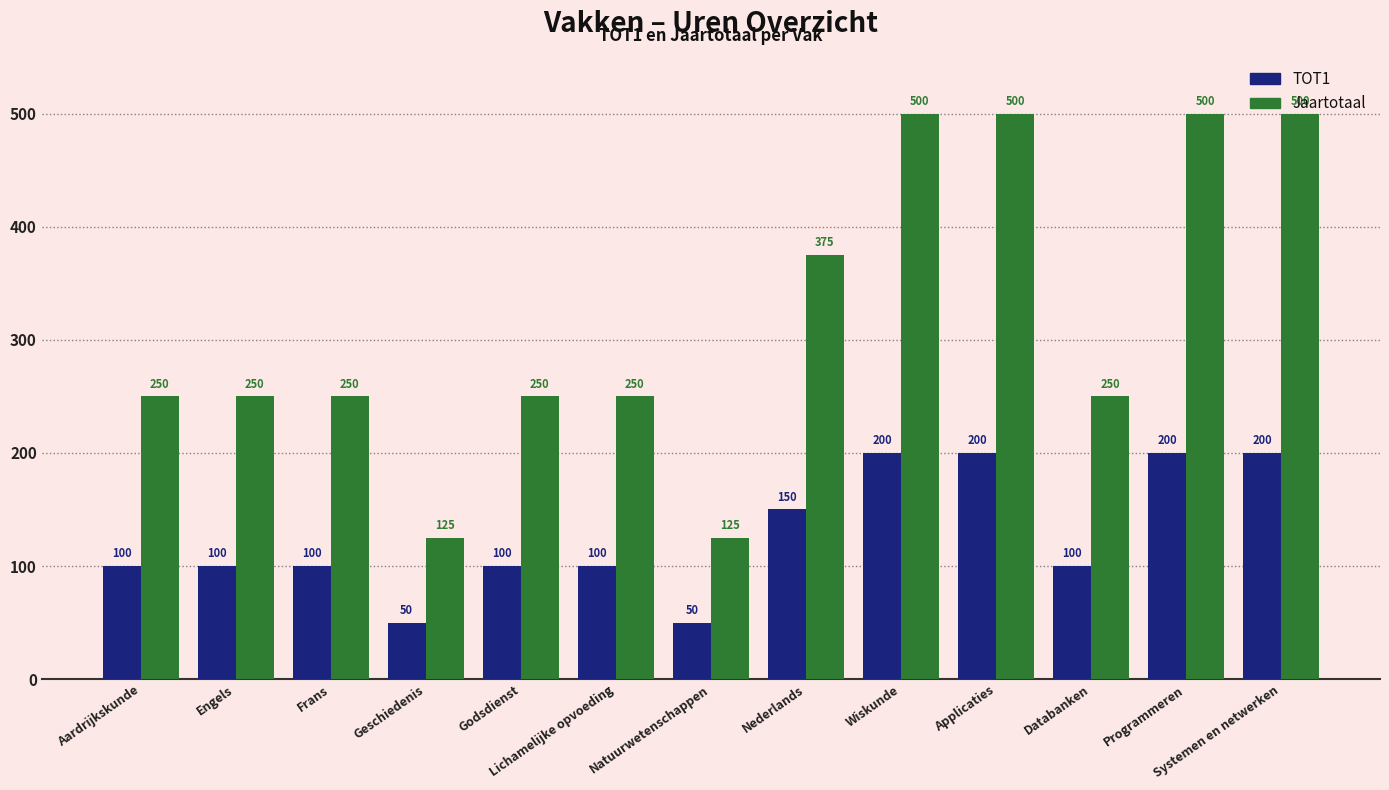

How many TOT1 values are between 100 and 200?

11